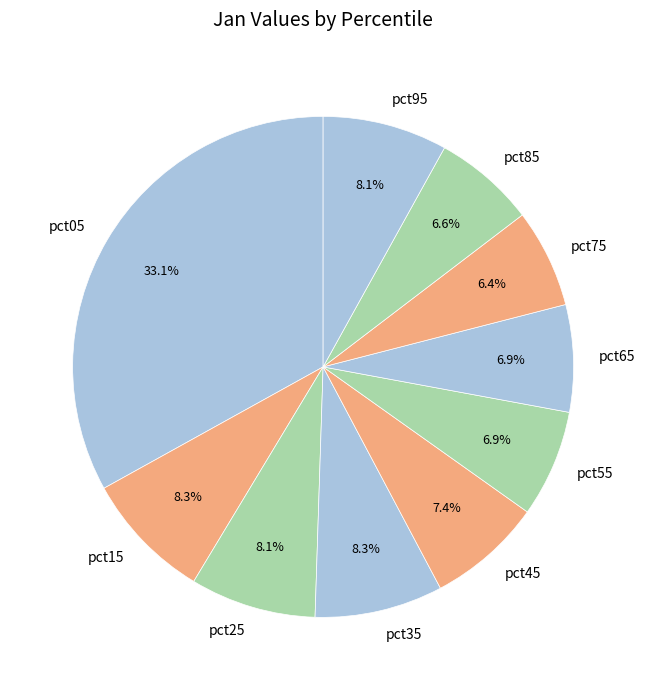

The pct75 slice represents 15% of the pie. True or false?

False